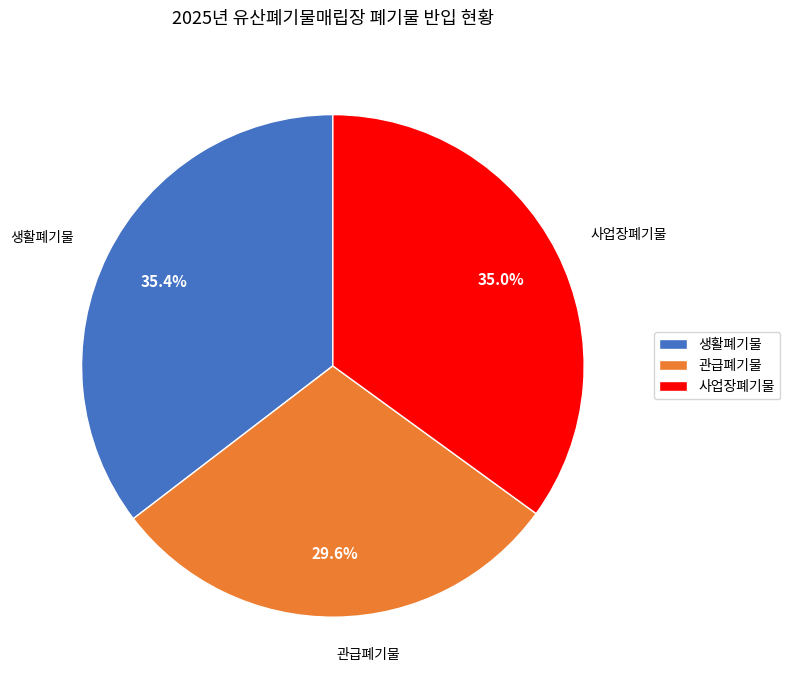

Do 관급폐기물 and 생활폐기물 together represent more than half of the pie?

Yes